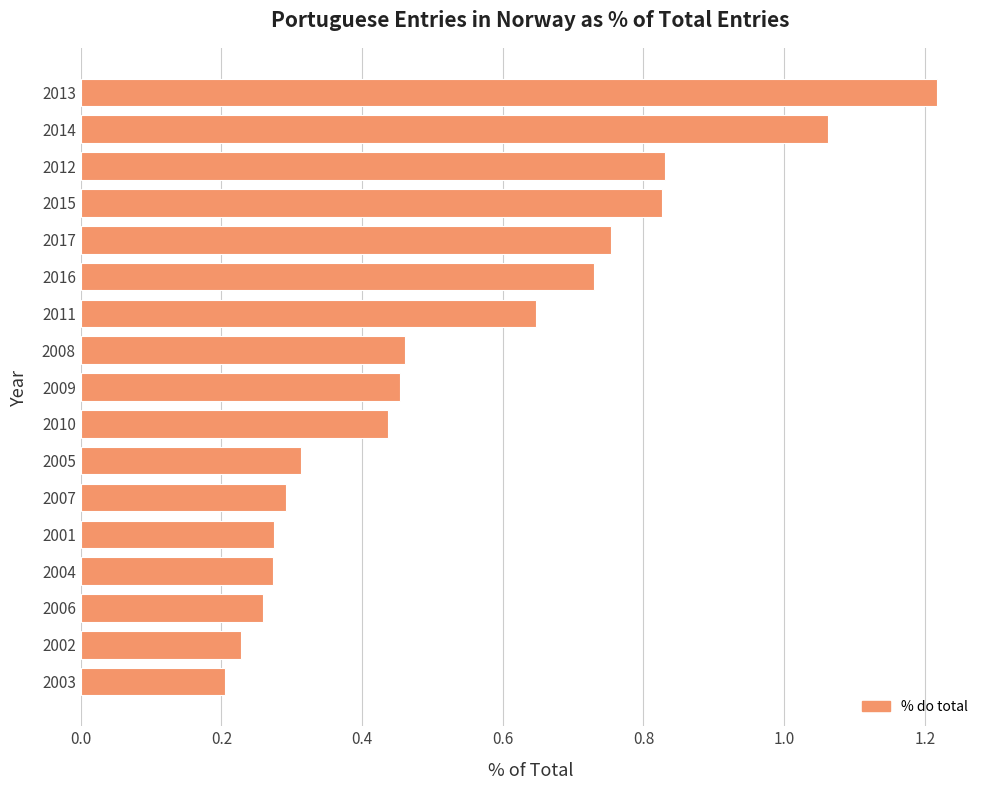

Are the bars horizontal?

Yes